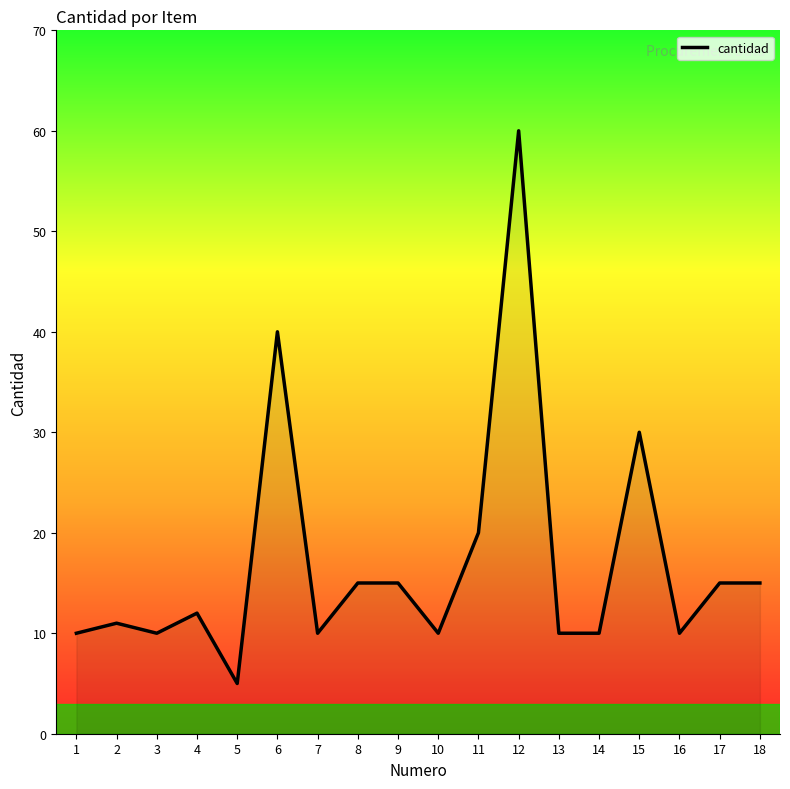

True or false: the data shows 2 at 7.

False